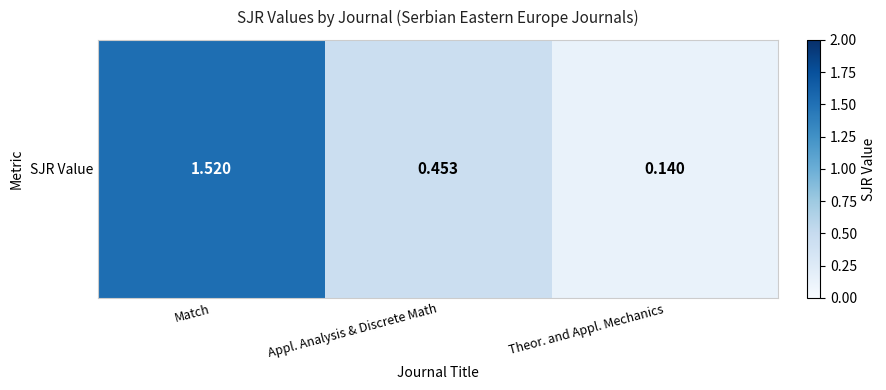

Rank the categories by value from lowest to highest.

Theor. and Appl. Mechanics, Appl. Analysis & Discrete Math, Match